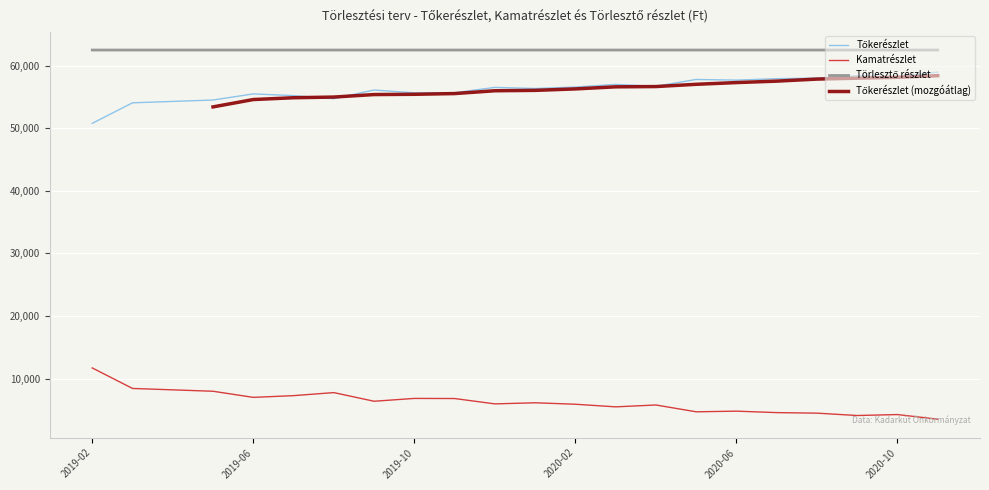

What is the value of the Tőkerészlet point at the 10th from the left?

55667